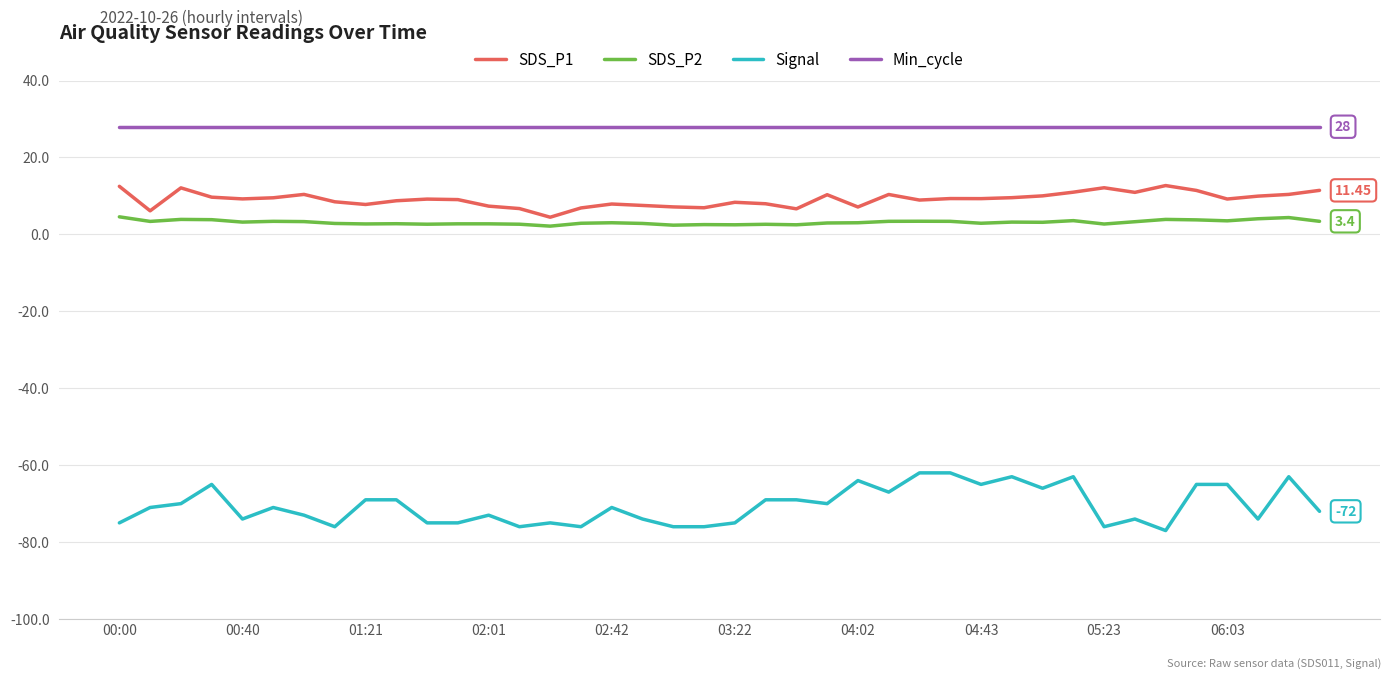

Which series has the largest total across all categories?

Min_cycle